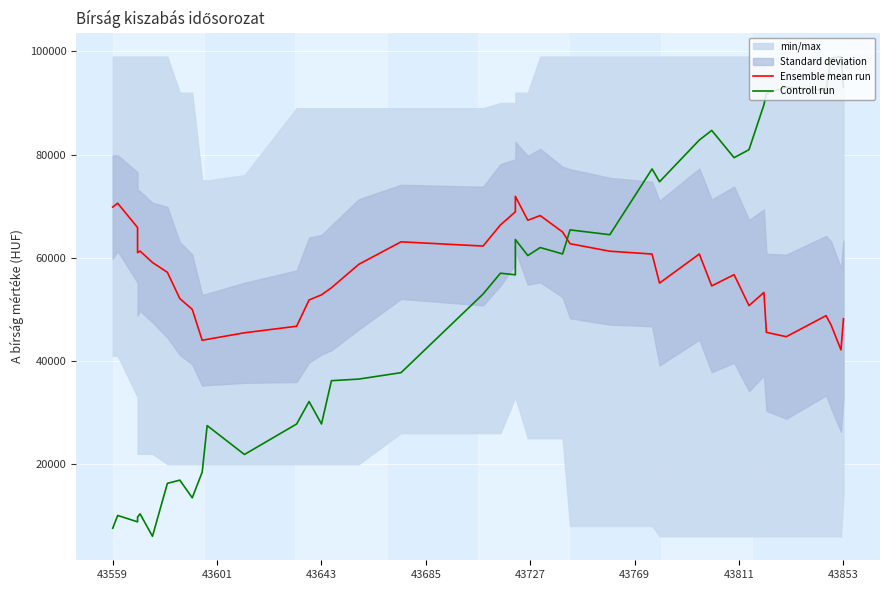

At how many categories does at least one series exceed 23840?

40